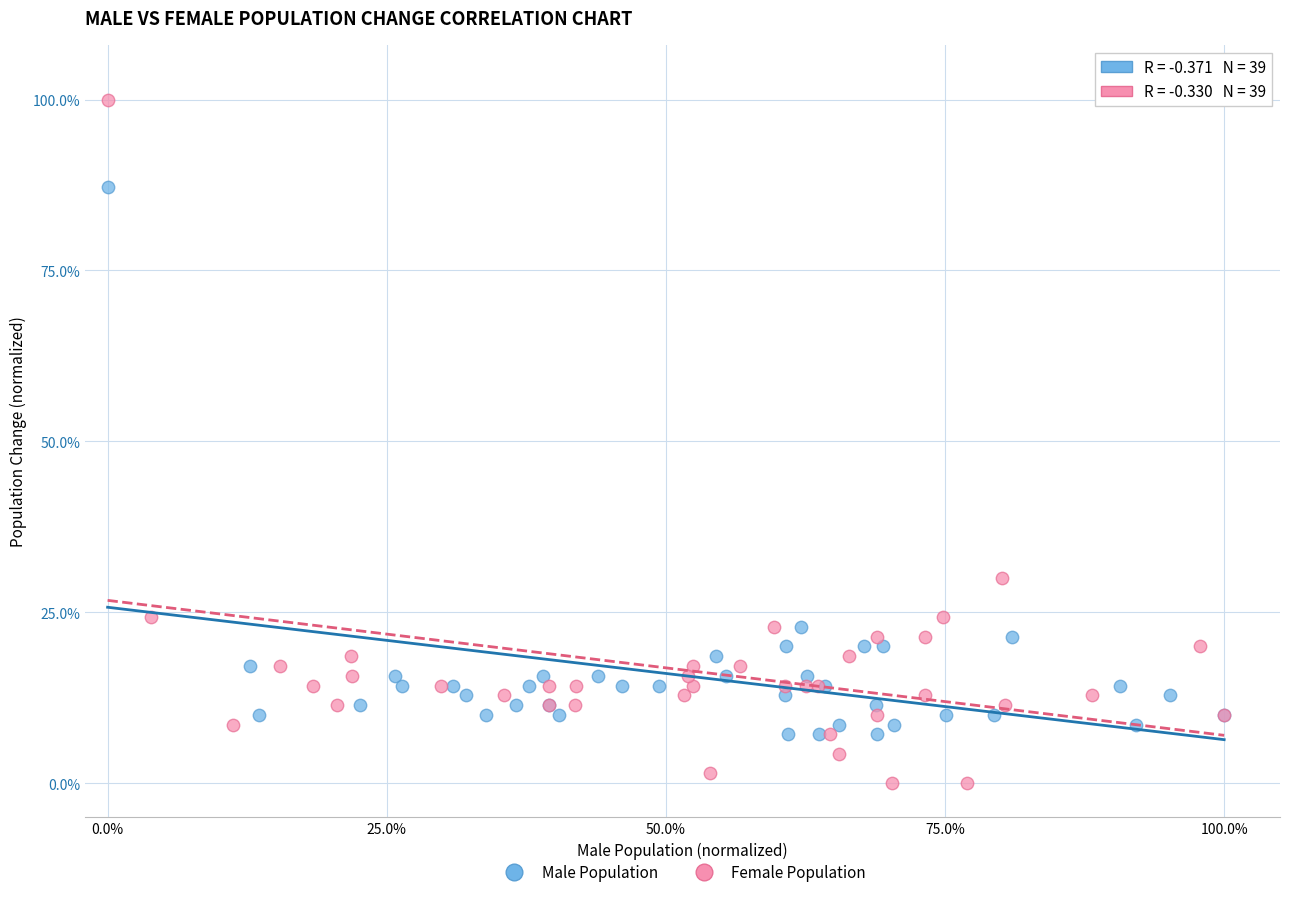

Which series reaches the minimum Y coordinate?

Female Population